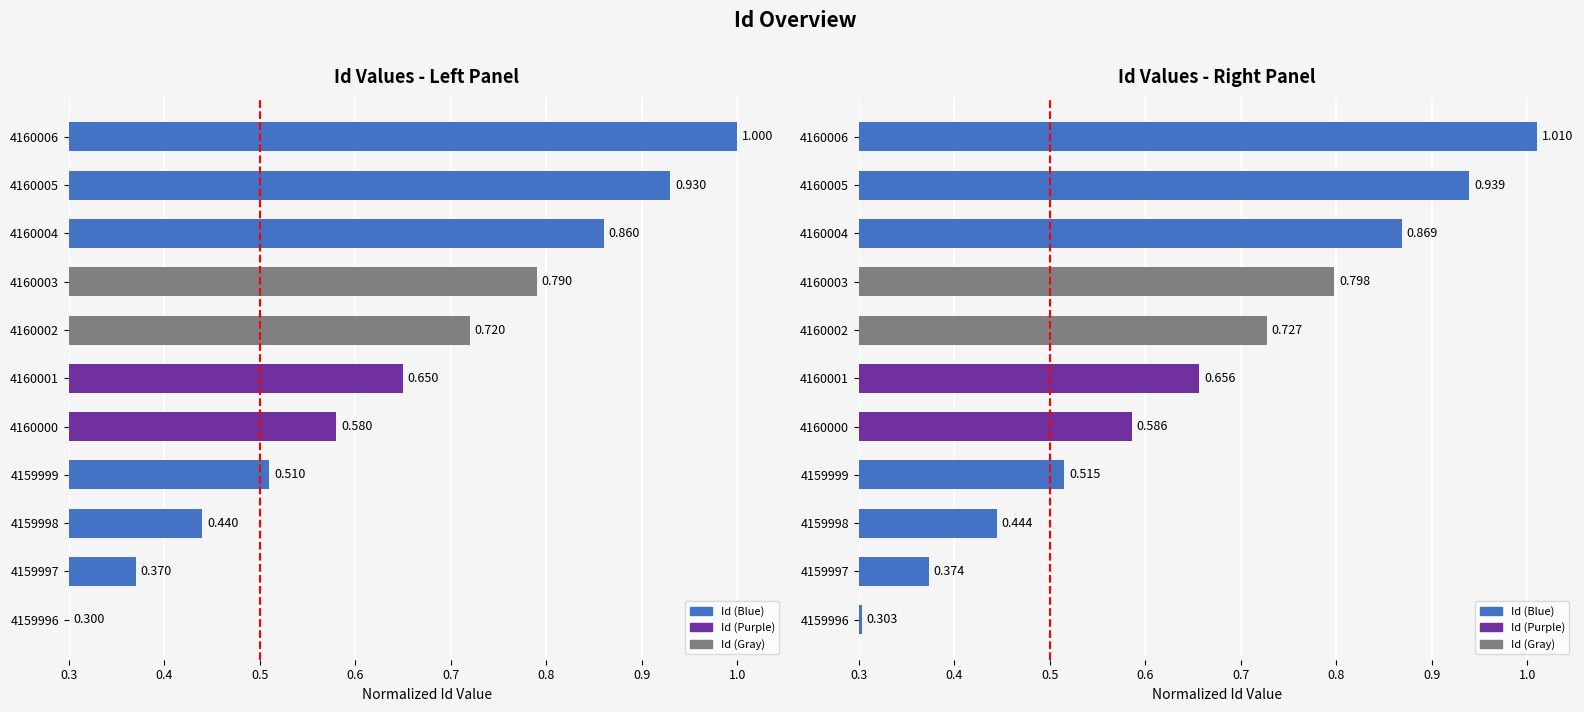

What is the value of the 9th bar from the left?

0.9